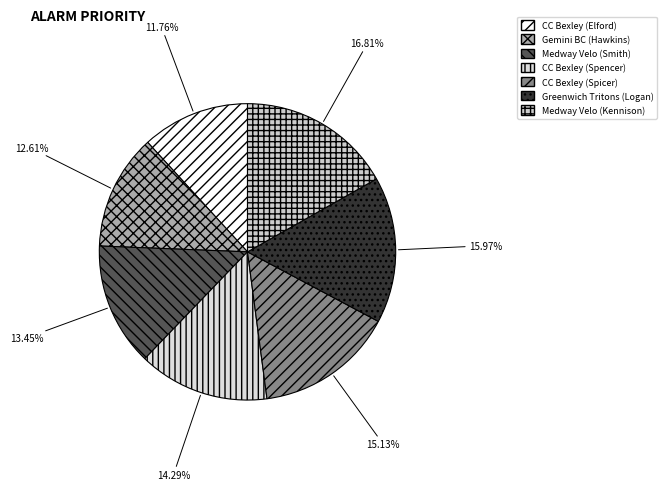

True or false: CC Bexley (Elford) accounts for 20% of the total.

False